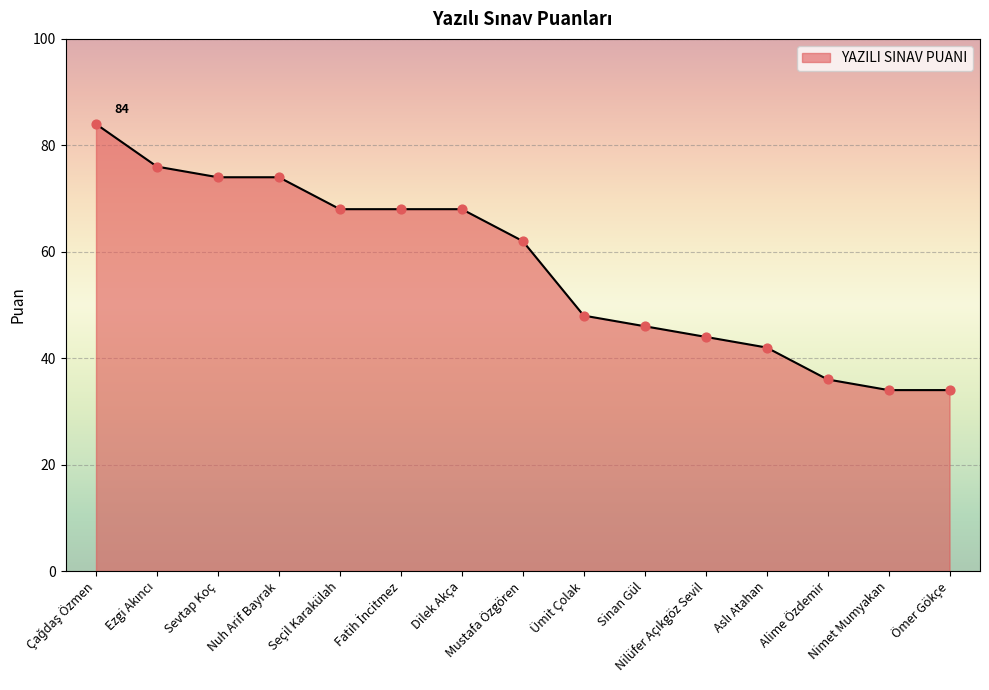

Approximately how many times larger is the value at Nimet Mumyakan compared to Ümit Çolak?

0.7